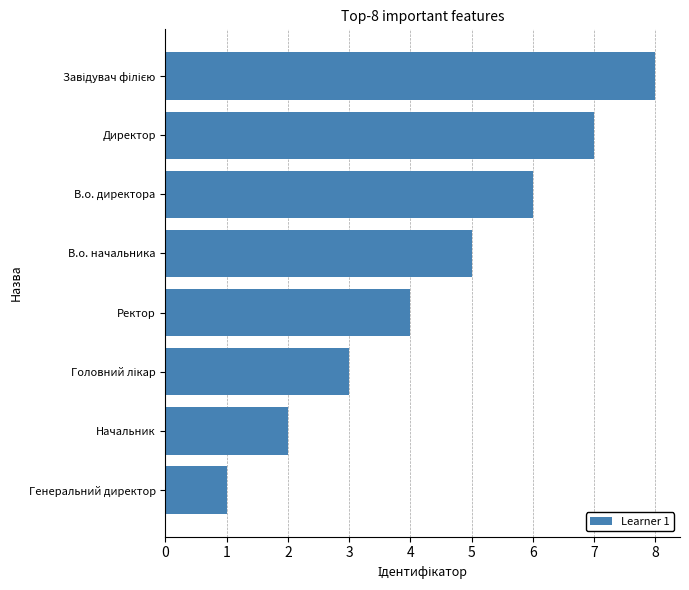

What is the change in value from Начальник to В.о. начальника?

+3